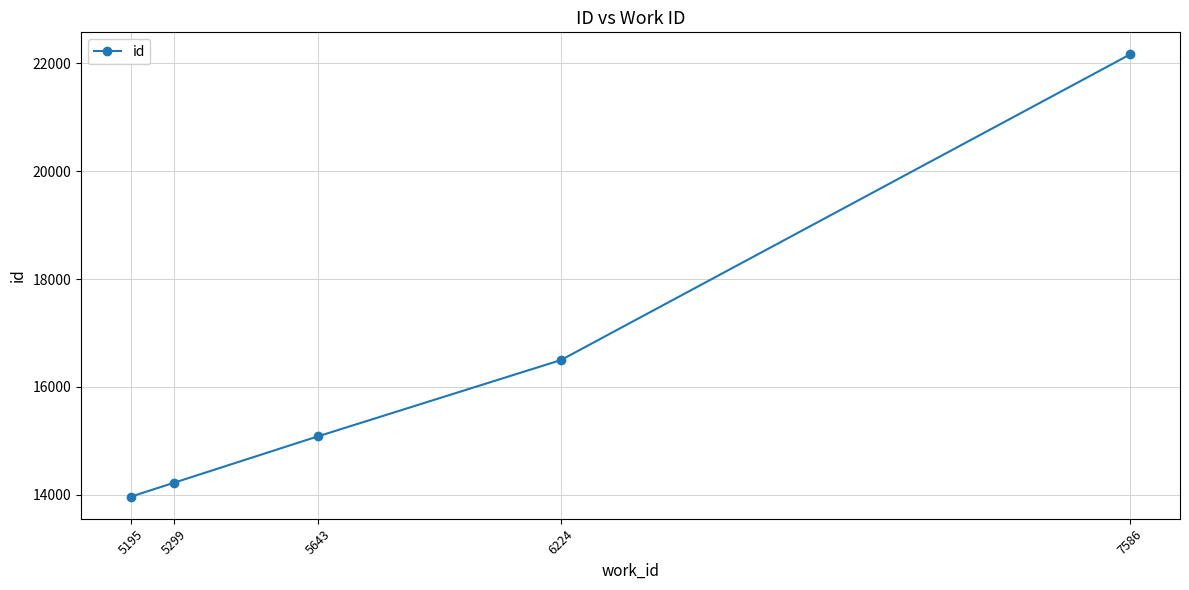

What is the difference between the second highest and second lowest values?

2272